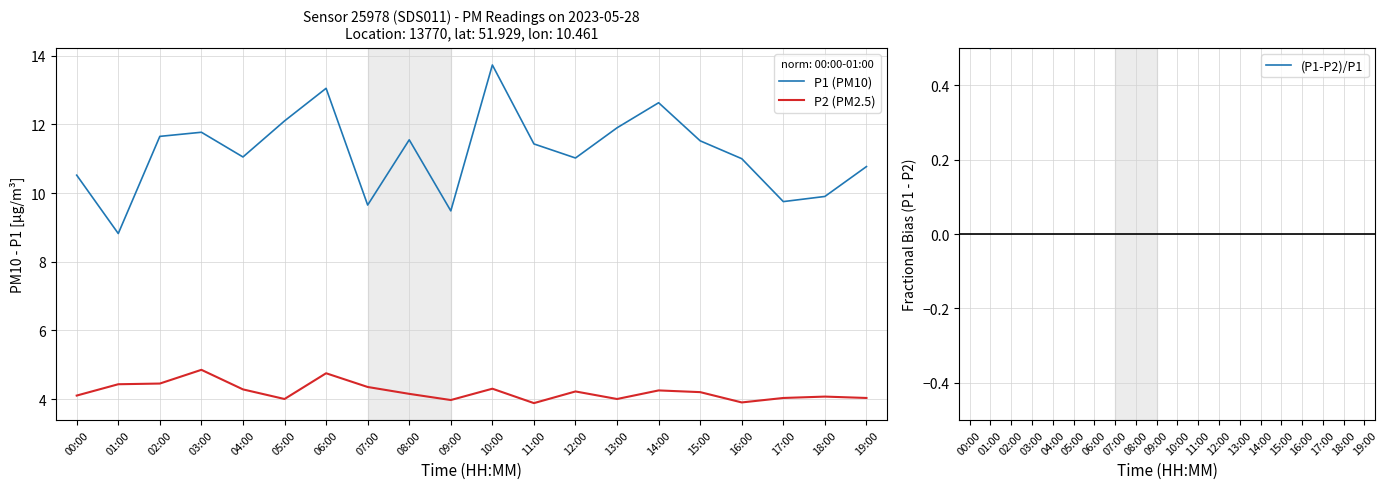

What is the value of the (P1-P2)/P1 point at the 3rd from the left?

0.6